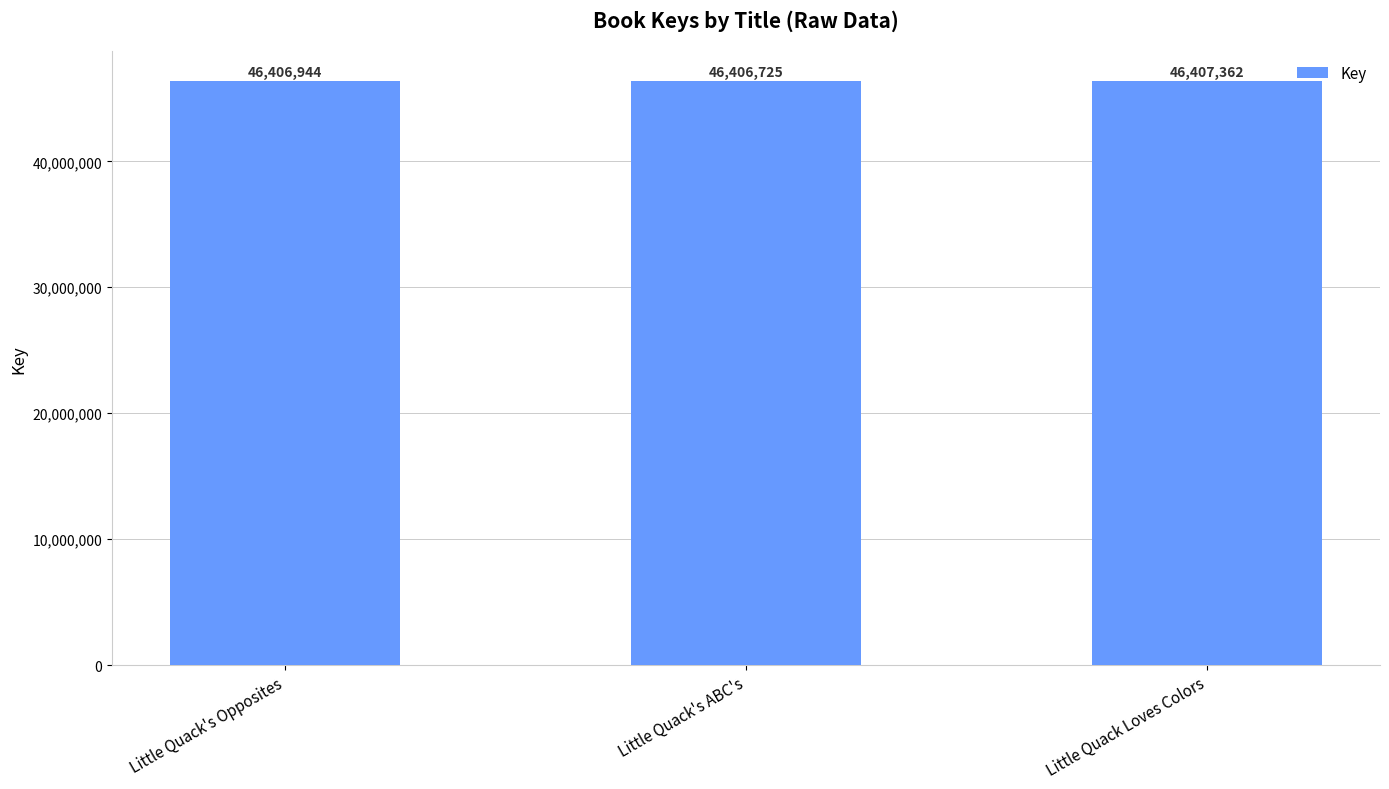

At which category does the chart reach its minimum across all series?

Little Quack's ABC's